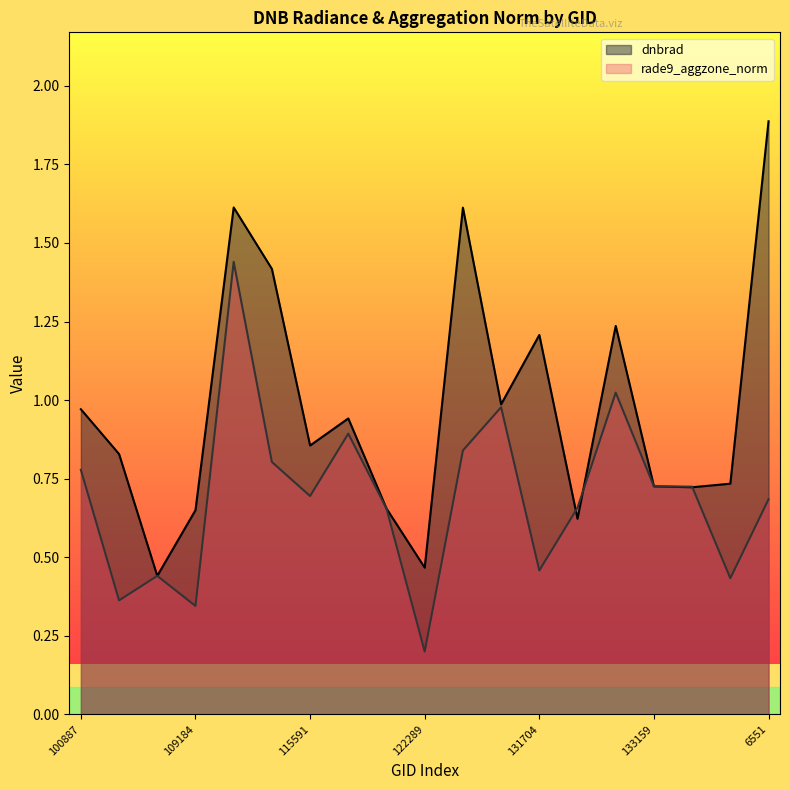

The value of dnbrad at 104431 is 0.4. True or false?

True